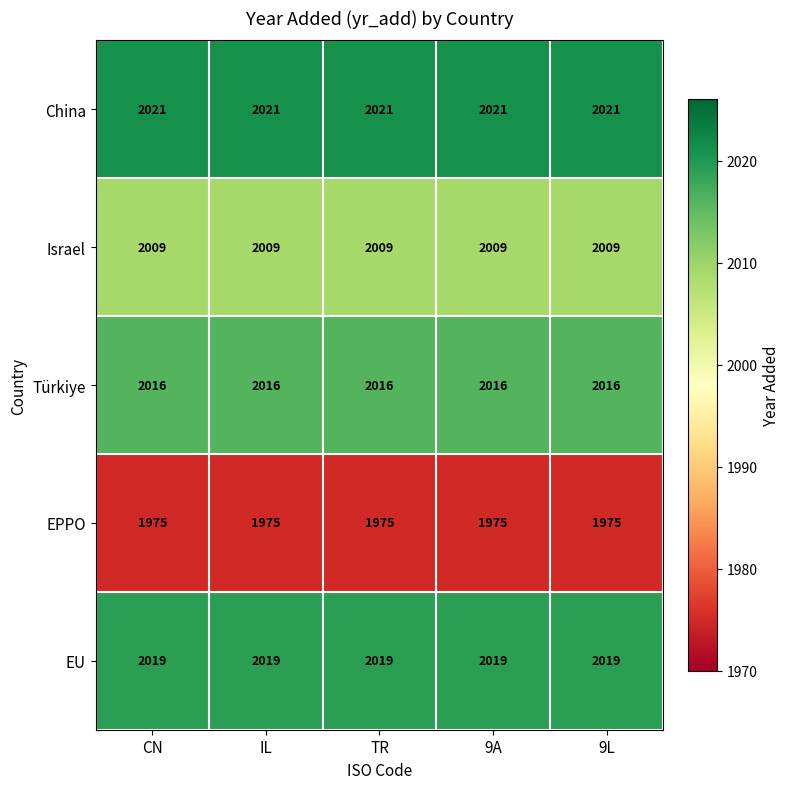

What is the spread (max minus min) of values at 9L?

46